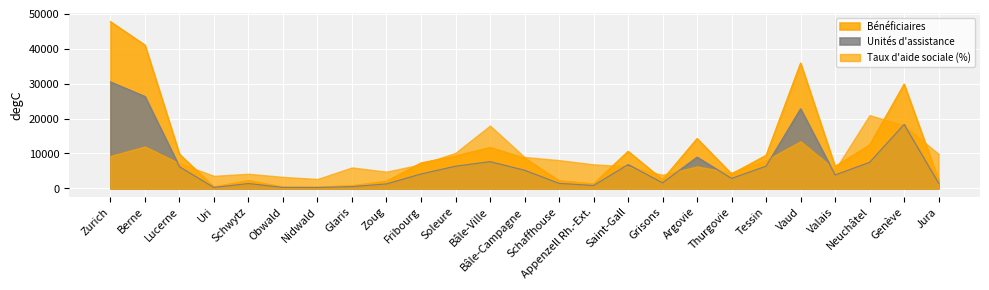

What is the minimum value shown in the chart?

248.0